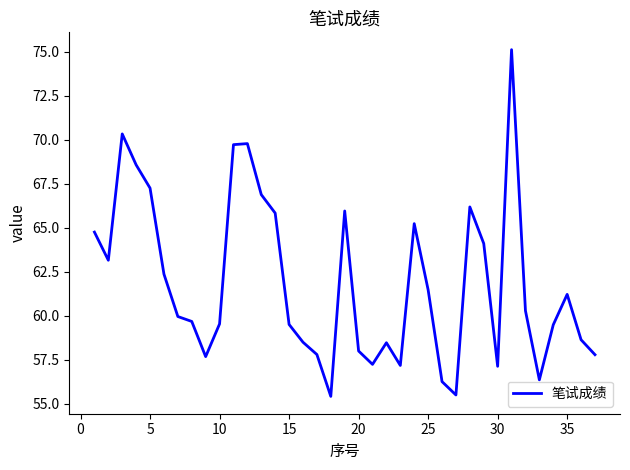

What is the average value?

61.8